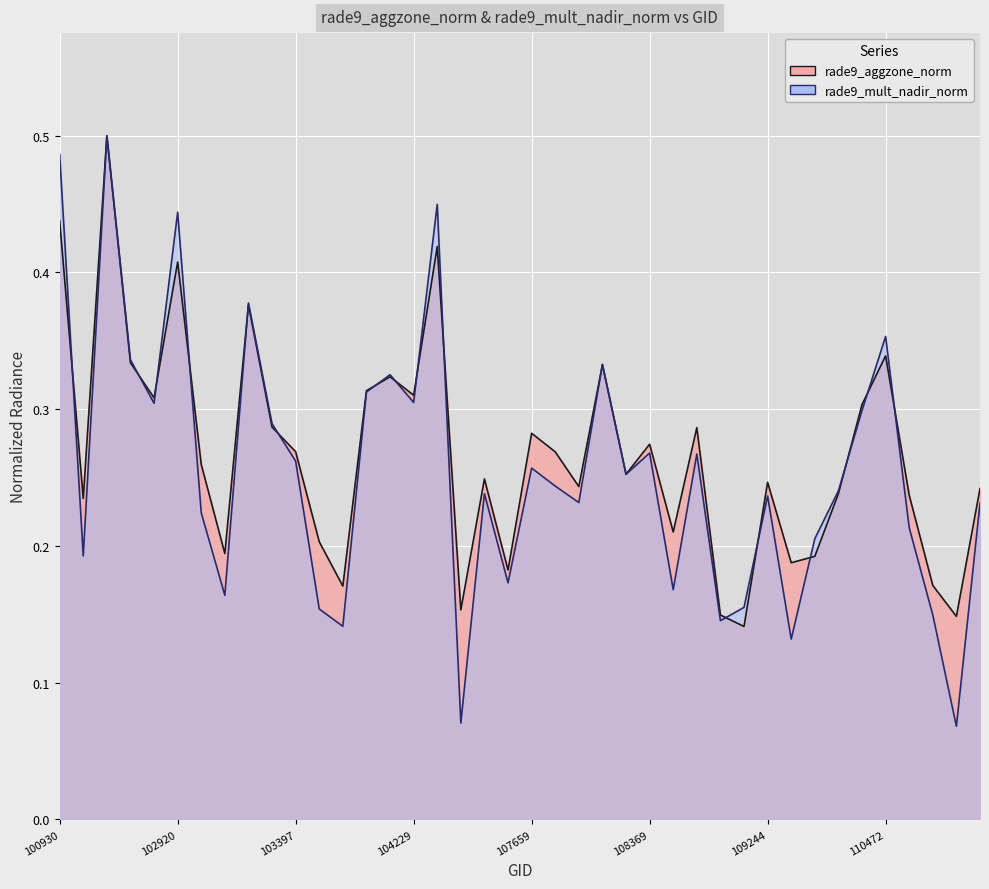

What is the value of the rade9_mult_nadir_norm point at the 25th from the left?

0.3